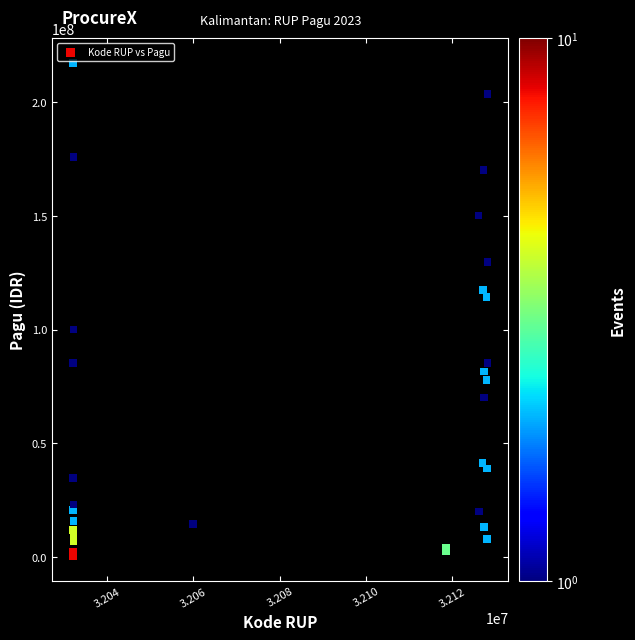

What Y value in the scatter plot is closest to 108830000?

114296000